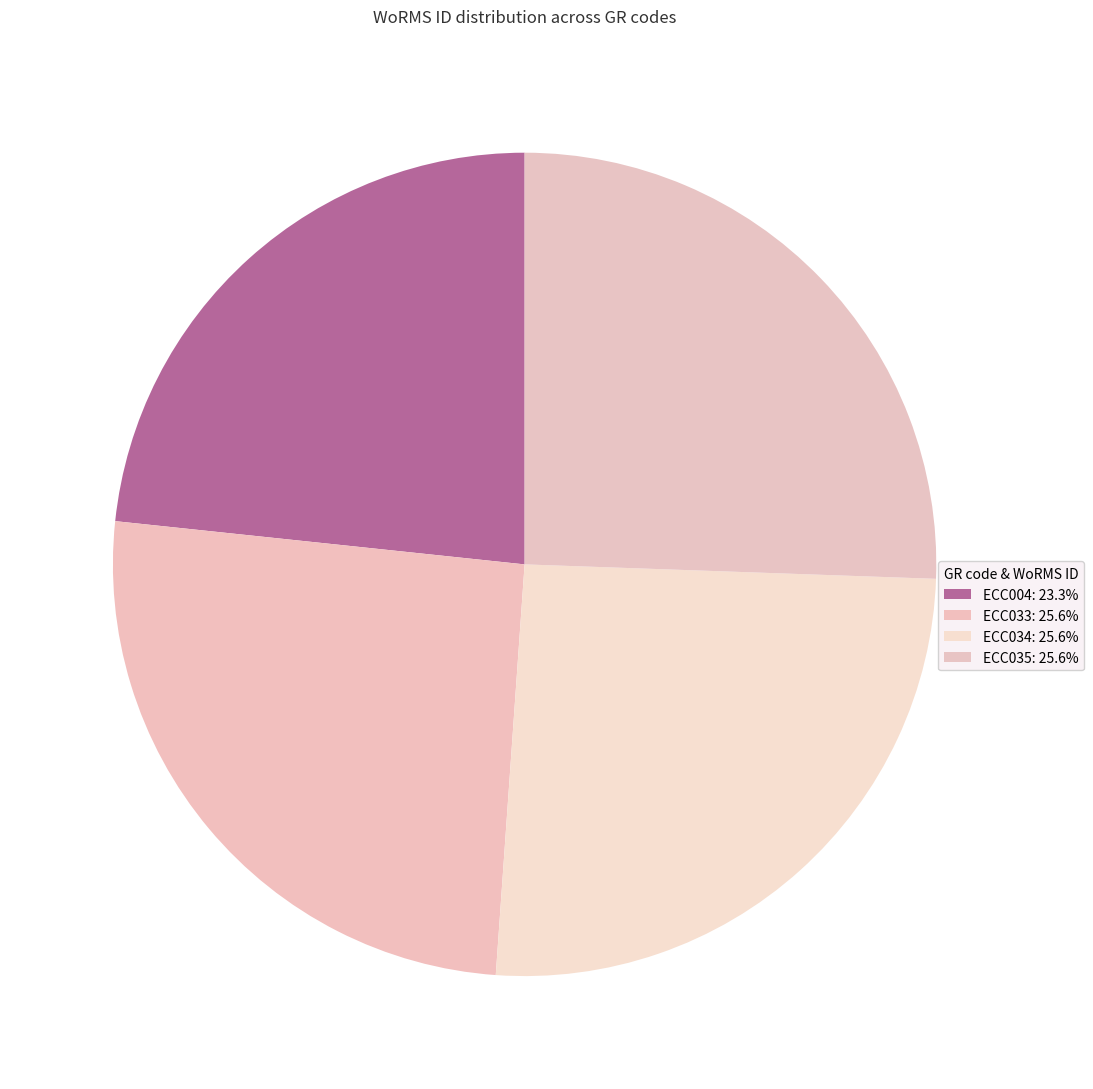

How much of the chart is everything except ECC004?

76.7%